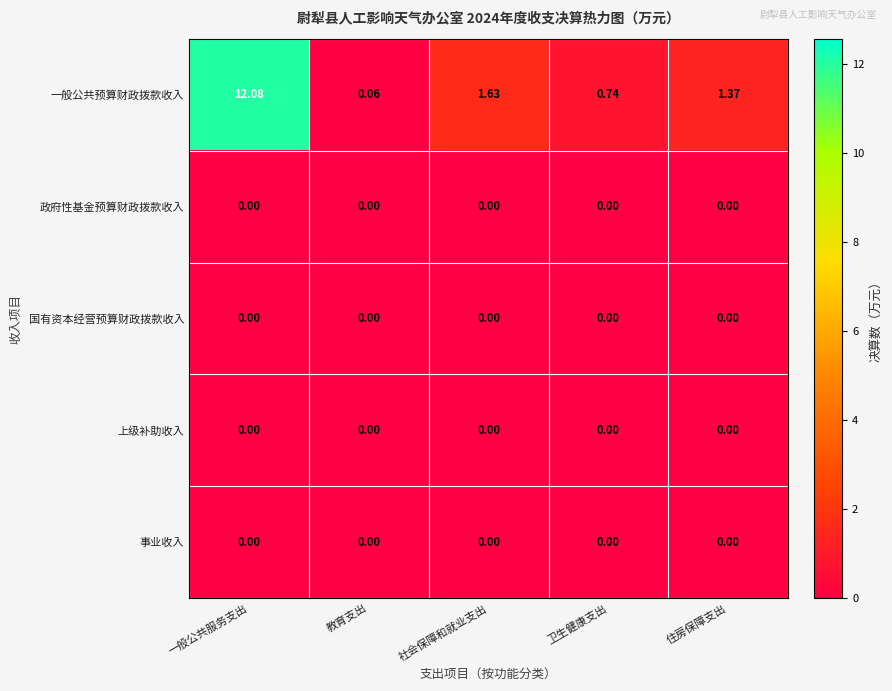

Which series has the largest range (max minus min)?

一般公共预算财政拨款收入